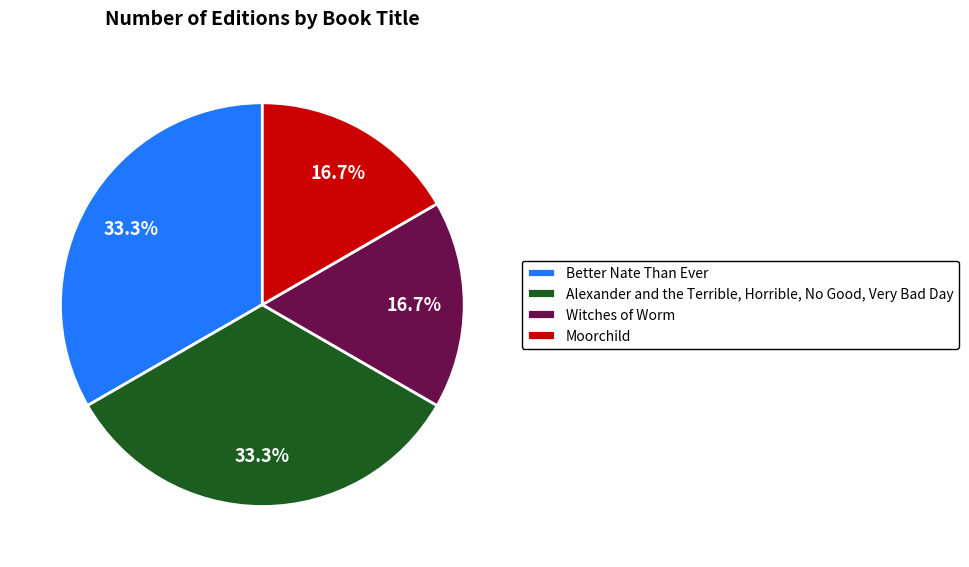

What portion of the pie excludes Better Nate Than Ever?

66.7%